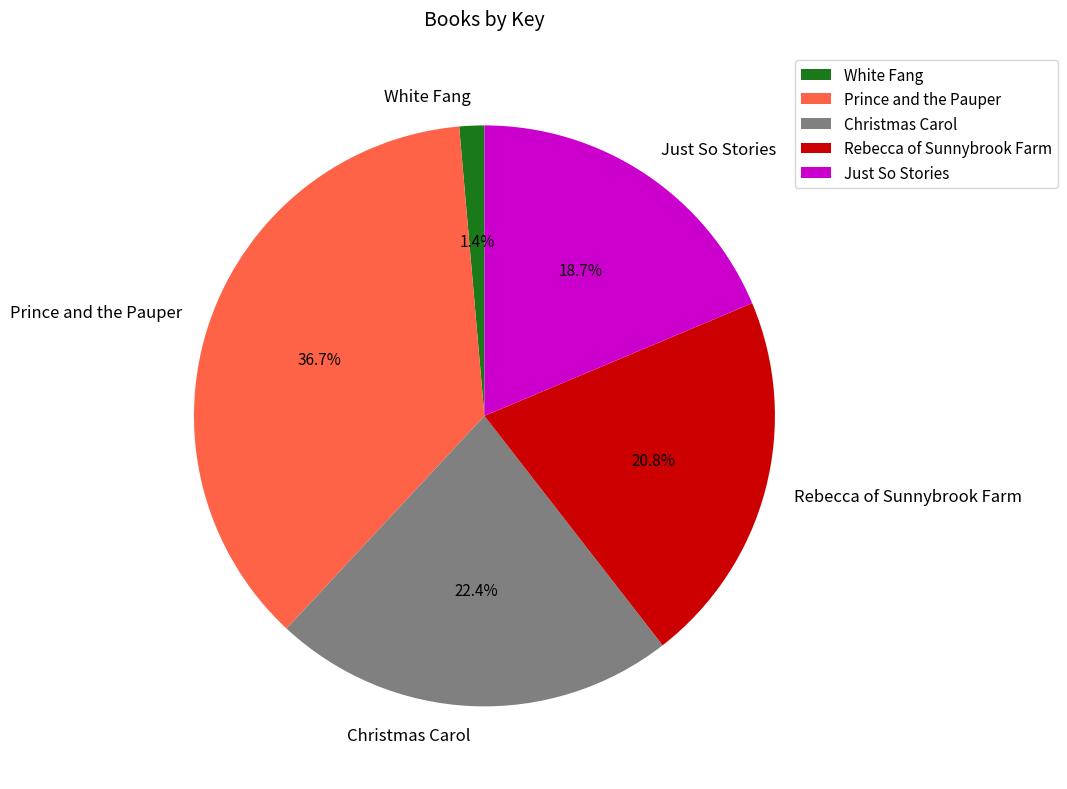

To the nearest percent, what portion does Christmas Carol represent?

22%